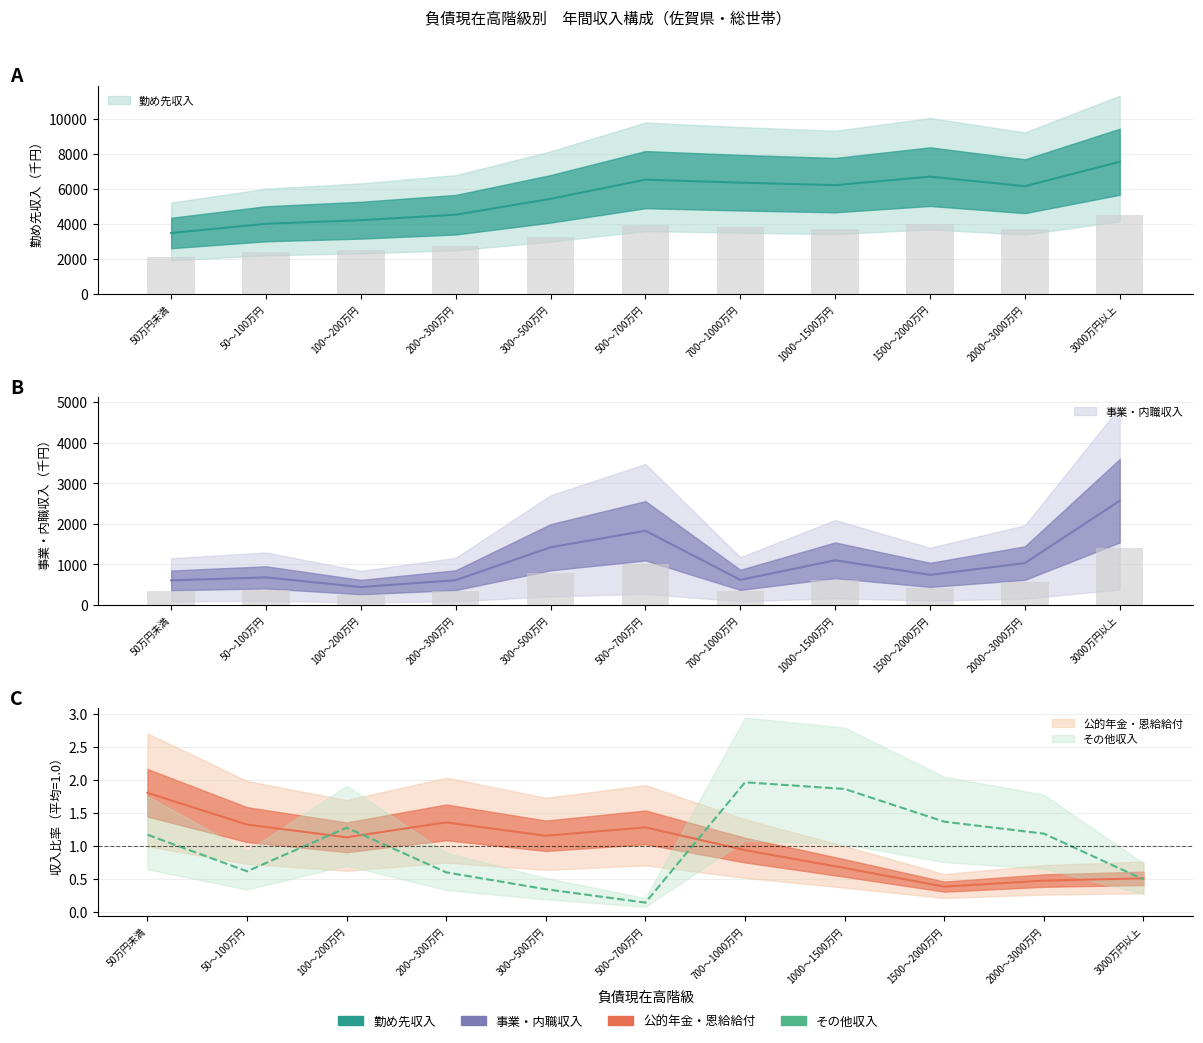

The value of その他収入 at 300～500万円 is 0.2. True or false?

False